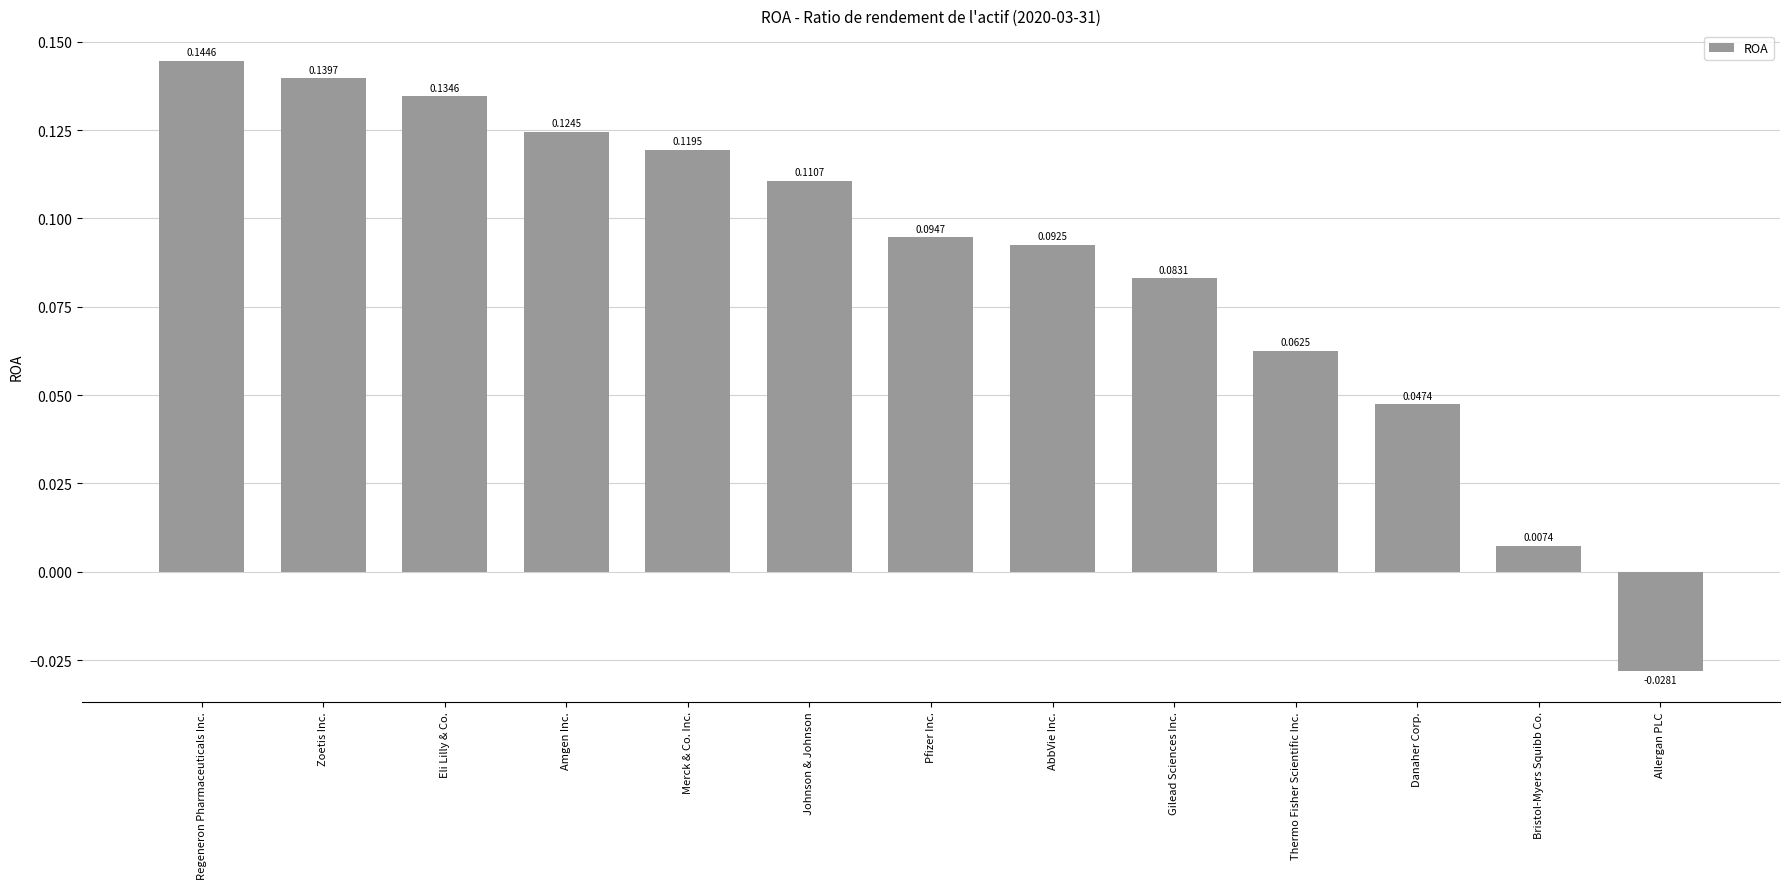

Which category has the lowest value across all series?

Allergan PLC